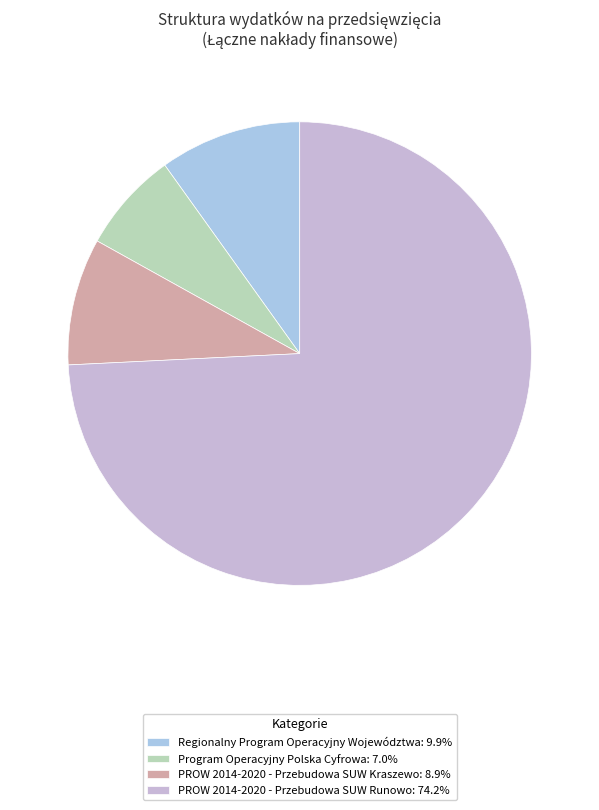

Is it true that Regionalny Program Operacyjny Województwa is 15% of the pie?

False